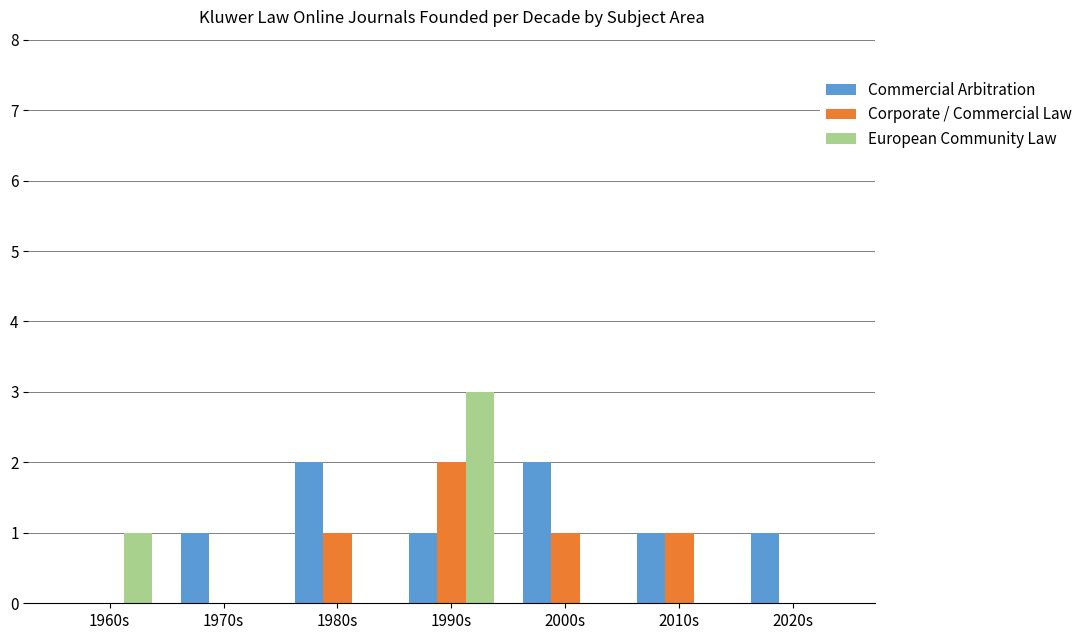

Which series has the largest total across all categories?

Commercial Arbitration